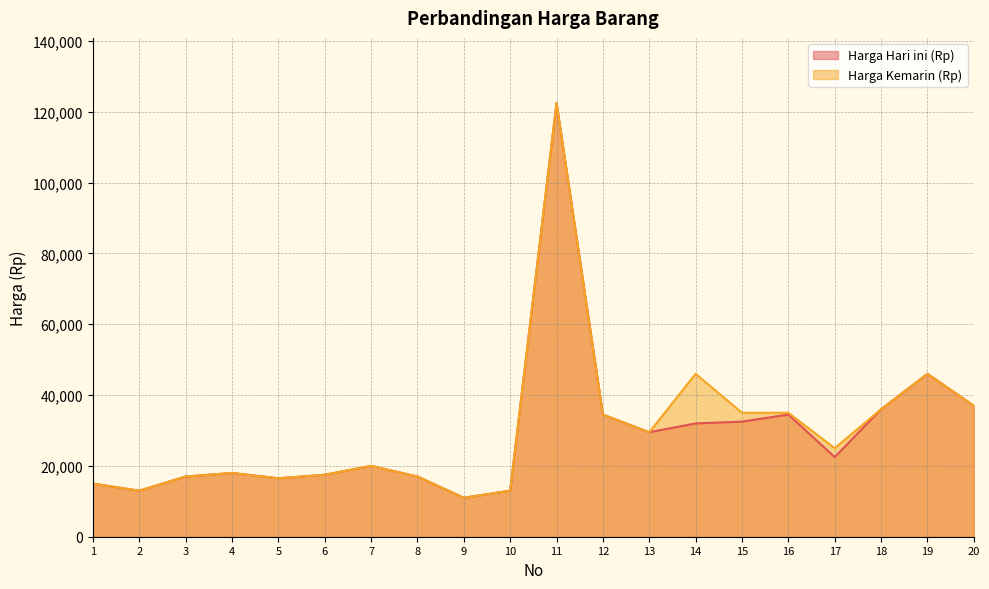

How many lines are shown in the chart?

2